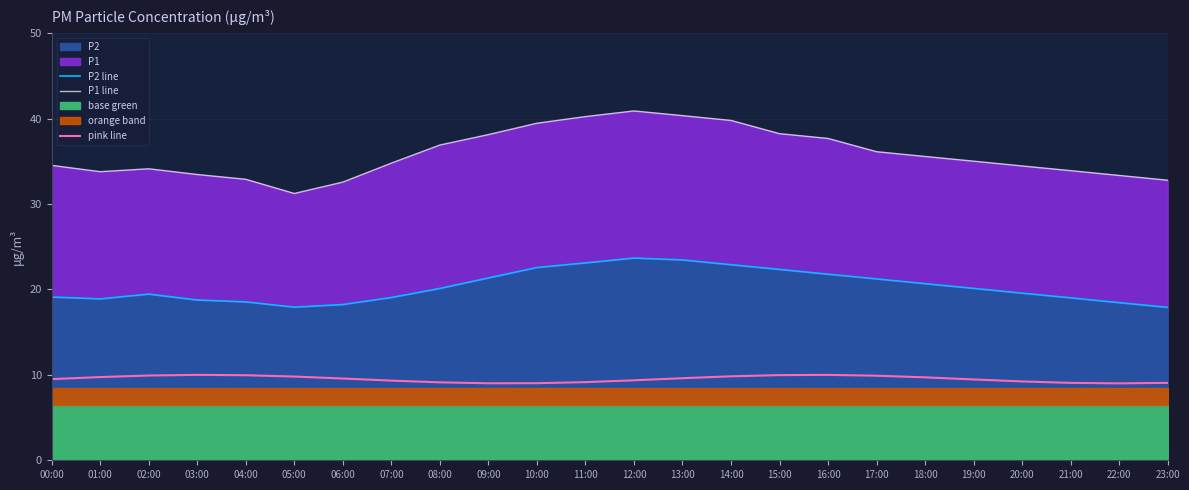

At which category does pink line reach its first local peak?

03:00